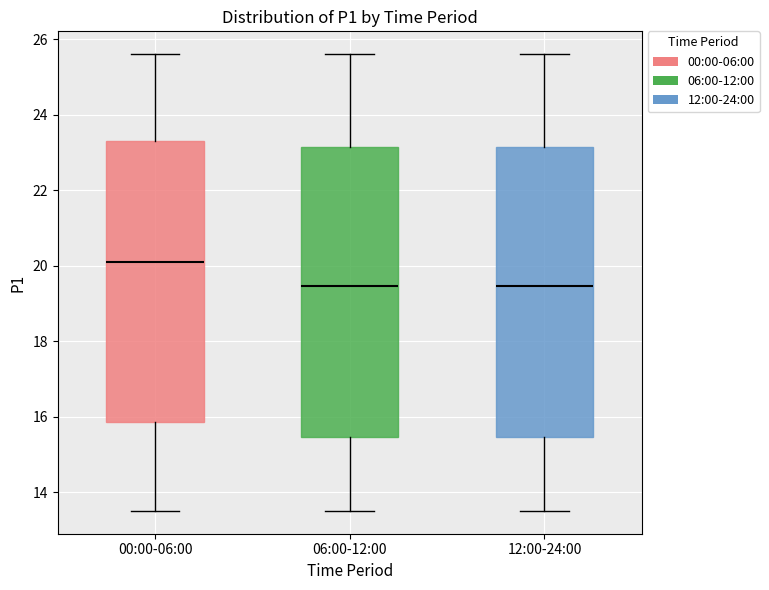

Reading left to right, transcribe this box plot: for each box, give where its median line is, the range the box spans, and where its two whiskers end, as read against the y-axis. The values are not printed on the chart, so give them approximately, as read against the axis.

00:00-06:00: median 20.2, box 15.8 to 23.4, whiskers 13.6 to 25.6
06:00-12:00: median 19.4, box 15.4 to 23.2, whiskers 13.6 to 25.6
12:00-24:00: median 19.4, box 15.4 to 23.2, whiskers 13.6 to 25.6